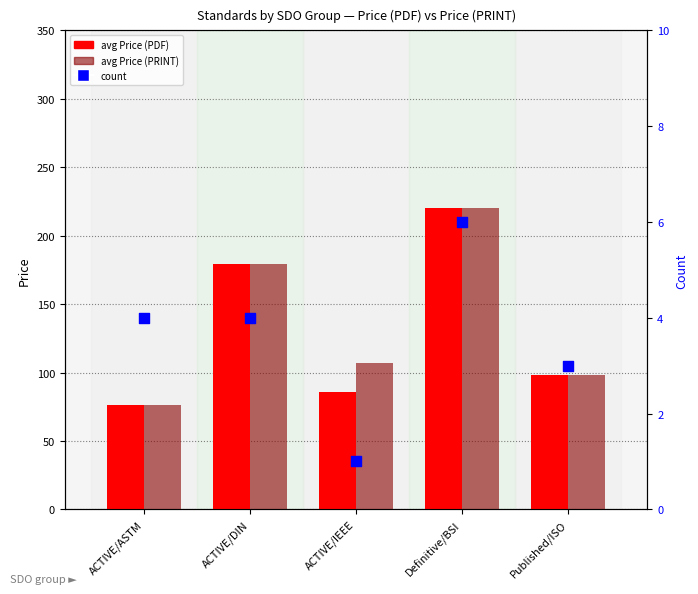

At how many categories does at least one series exceed 15?

5